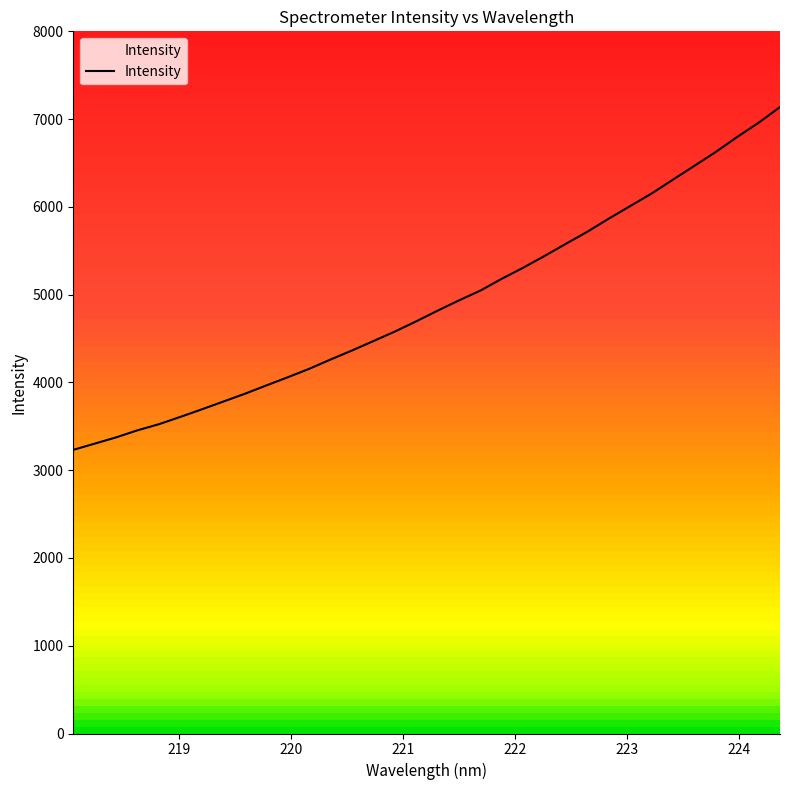

What is the greatest value displayed?

7137.1